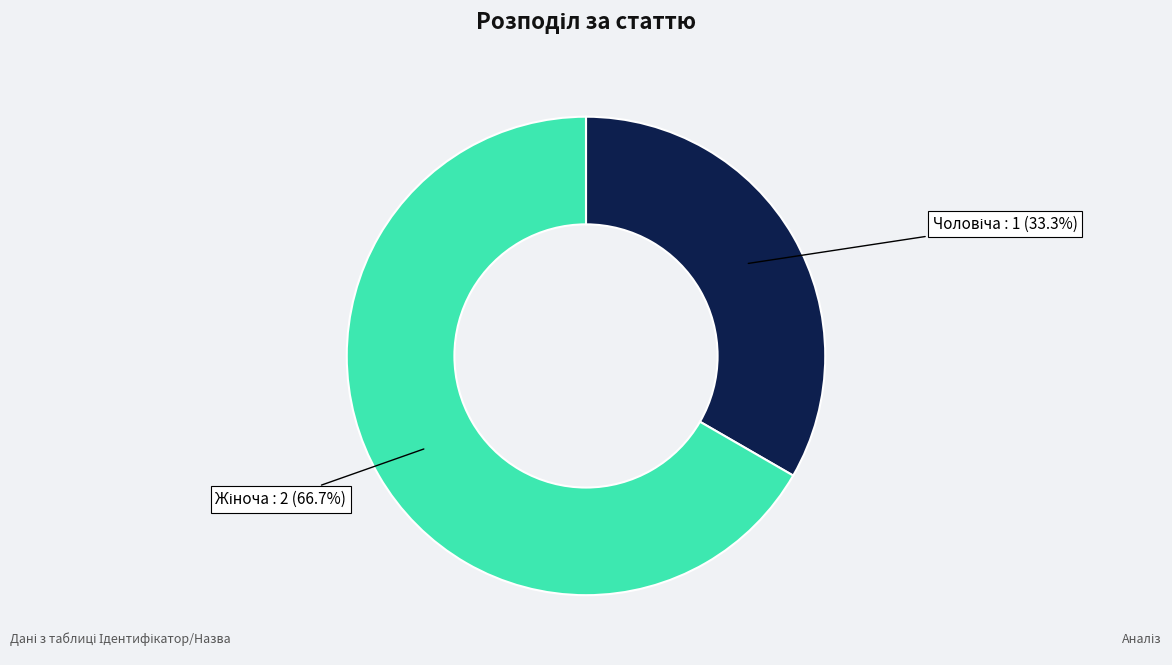

Does any single category account for the majority?

Yes